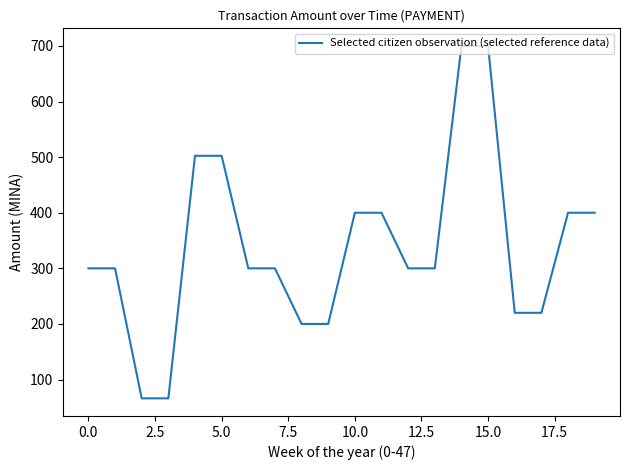

What is the maximum value shown in the chart?

700.0